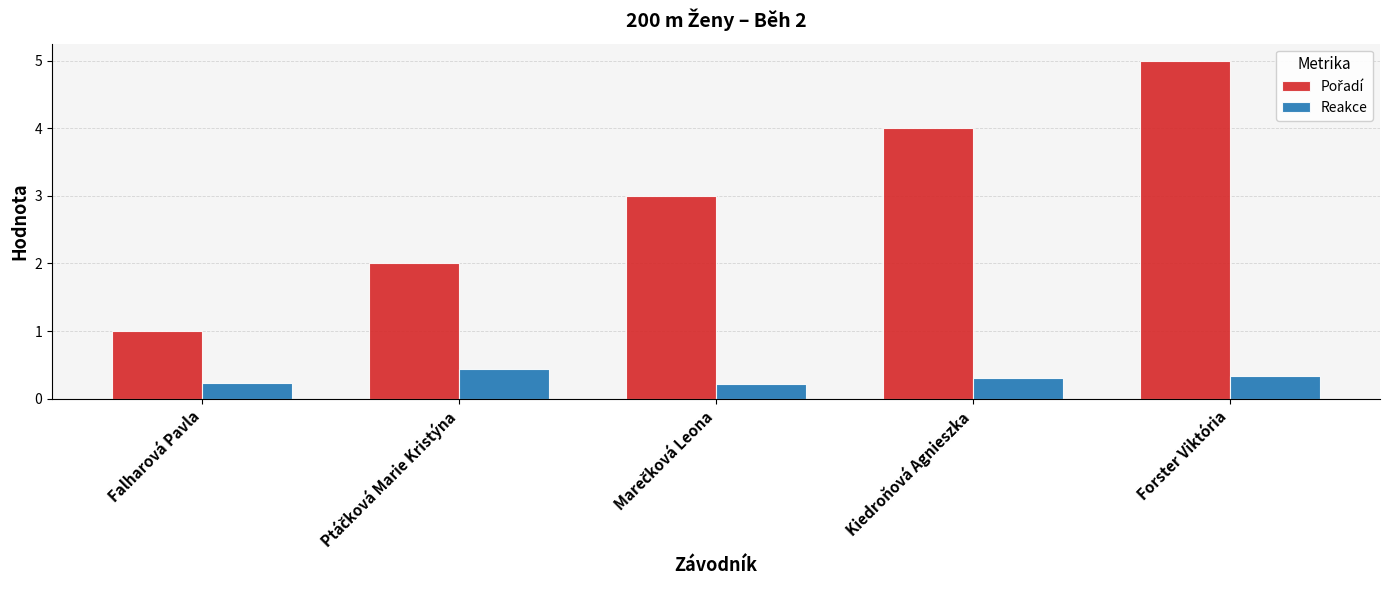

What is the difference between the highest and lowest values at Falharová Pavla?

0.8